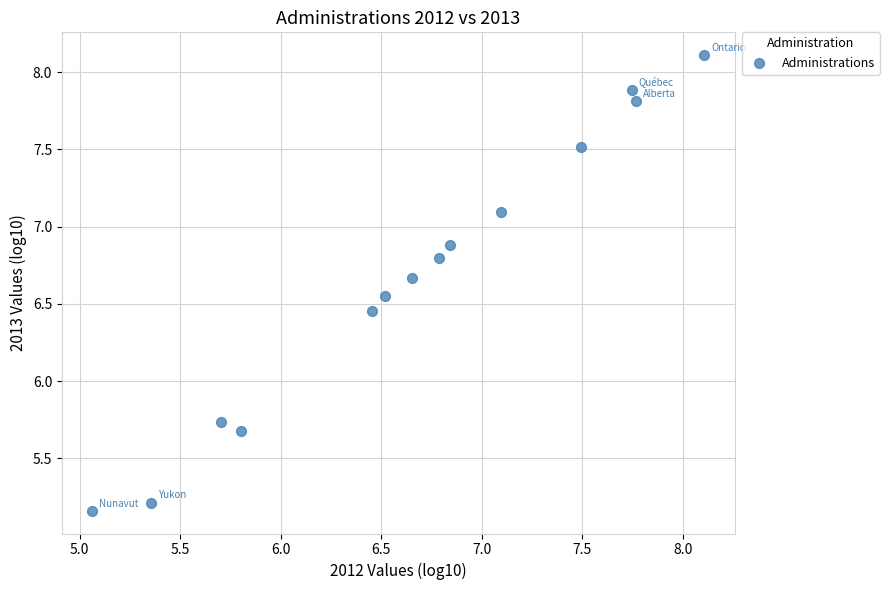

What is the range of Y values (max minus min)?

2.9